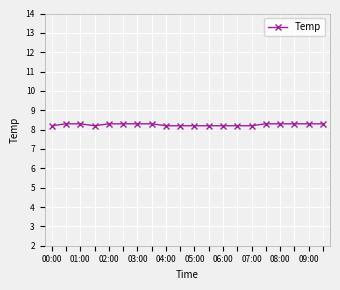

What is the smallest value displayed?

8.2